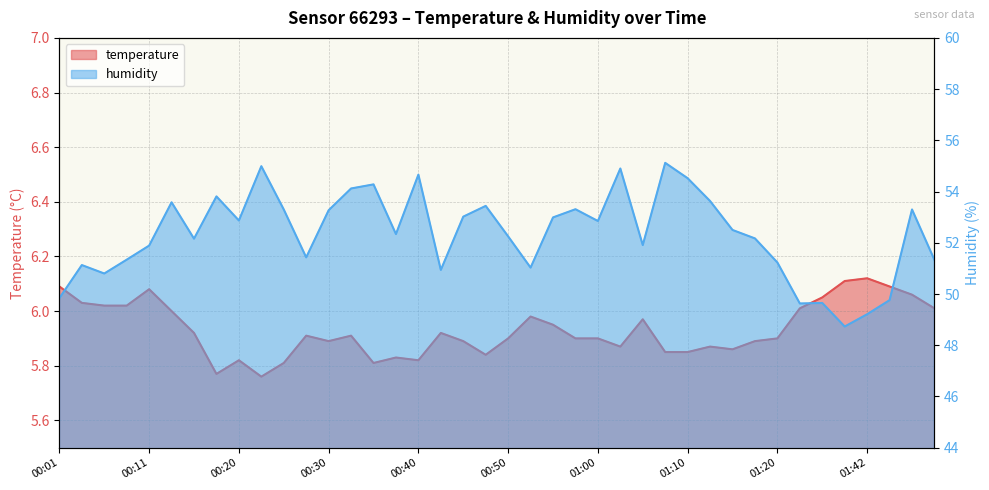

Reading right to left, transcribe all the data shown in this chart.

temperature: 6.0	6.1	6.1	6.1	6.1	6.0	6.0	5.9	5.9	5.9	5.9	5.8	5.8	6.0	5.9	5.9	5.9	6.0	6.0	5.9	5.8	5.9	5.9	5.8	5.8	5.8	5.9	5.9	5.9	5.8	5.8	5.8	5.8	5.9	6.0	6.1	6.0	6.0	6.0	6.1
humidity: 51.3	53.3	49.8	49.2	48.7	49.6	49.6	51.2	52.2	52.5	53.6	54.5	55.1	51.9	54.9	52.9	53.3	53.0	51.0	52.2	53.4	53.0	50.9	54.7	52.3	54.3	54.1	53.3	51.4	53.3	55.0	52.9	53.8	52.2	53.6	51.9	51.3	50.8	51.1	49.8